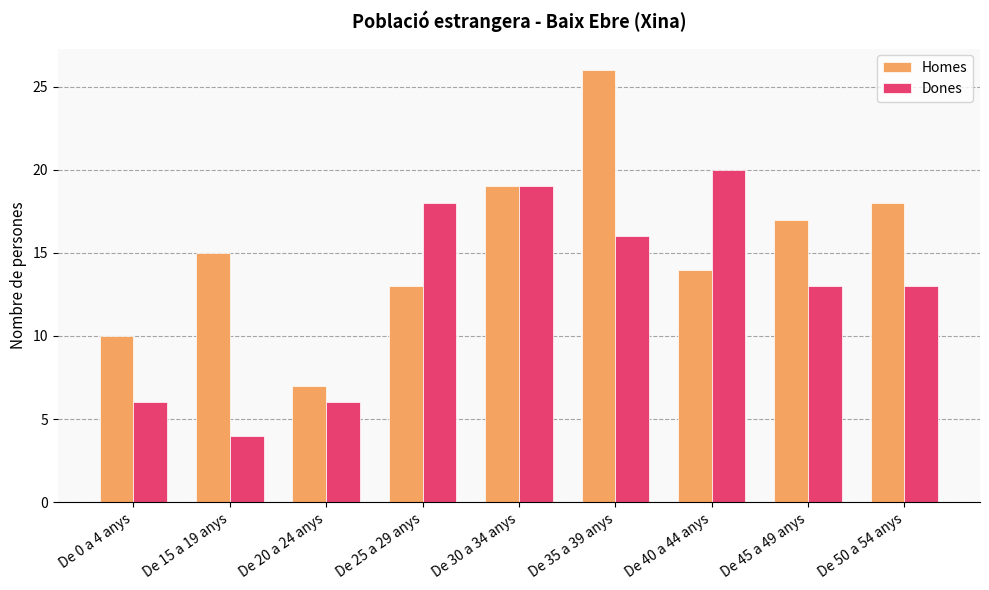

Count the number of categories in the chart.

9